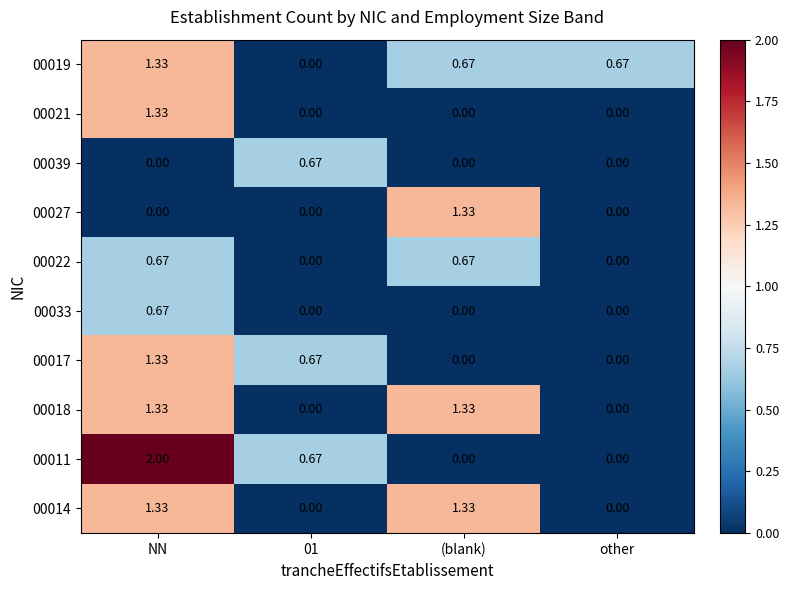

Is the value of 00018 at other greater than the value of 00027 at (blank)?

No